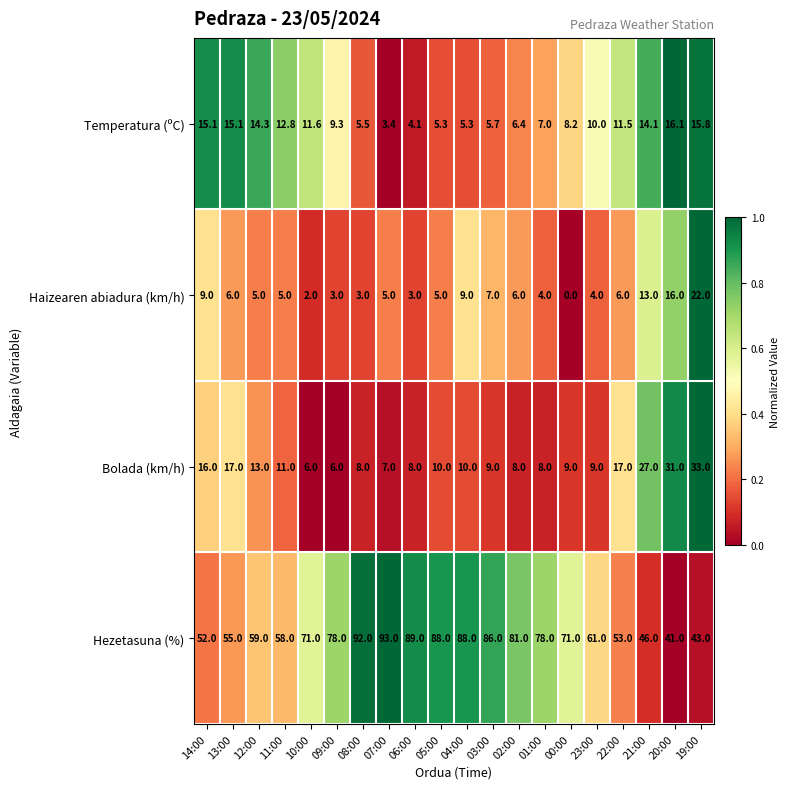

Which series has the largest total across all categories?

Hezetasuna (%)